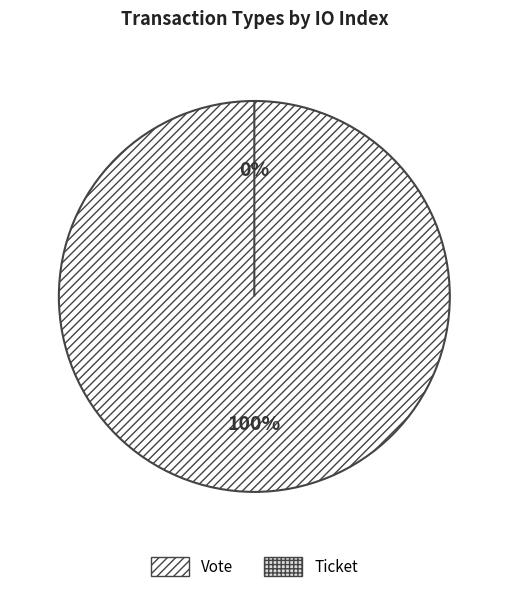

To the nearest percent, what percentage of the pie is Vote?

100%